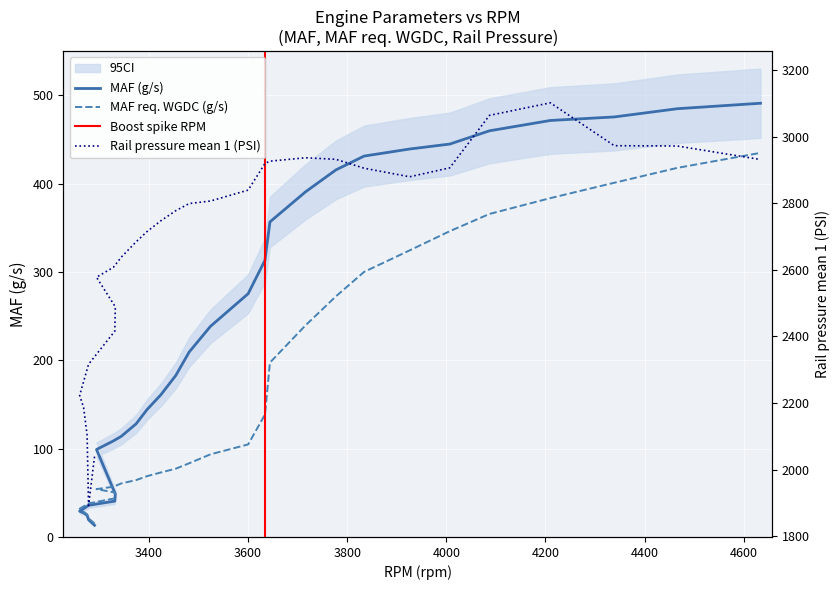

True or false: MAF (g/s) and MAF req. WGDC (g/s) cross at least once.

True